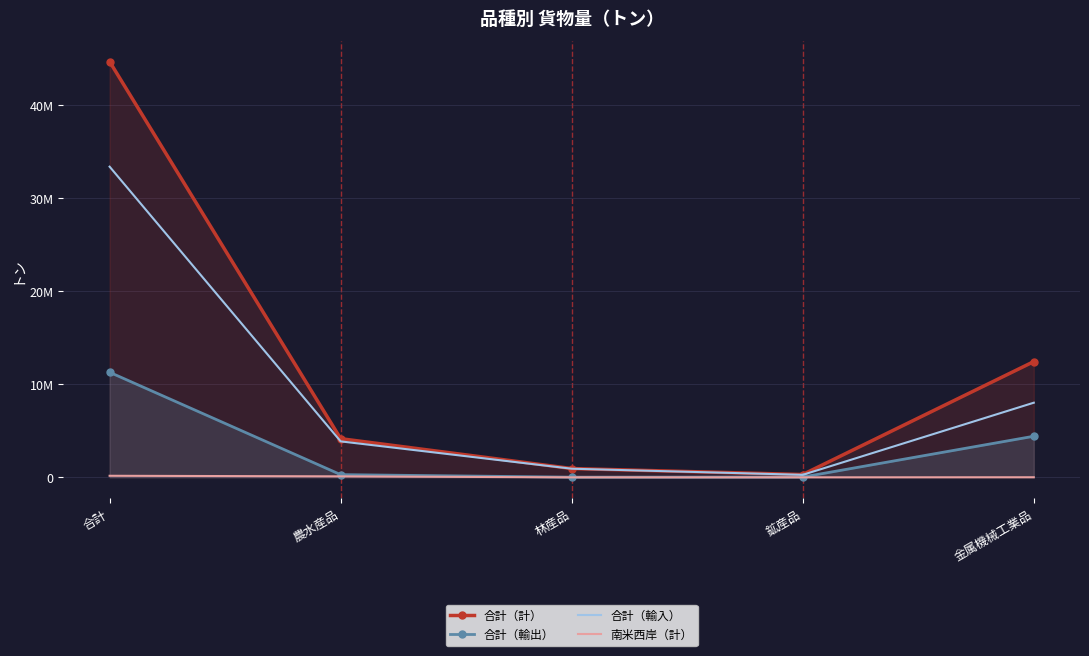

Rank the series at 農水産品 from lowest to highest value.

南米西岸（計）, 合計（輸出）, 合計（輸入）, 合計（計）